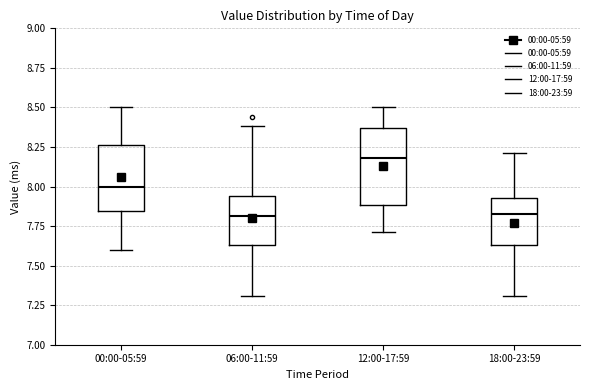

Which box has the highest median line?

12:00-17:59